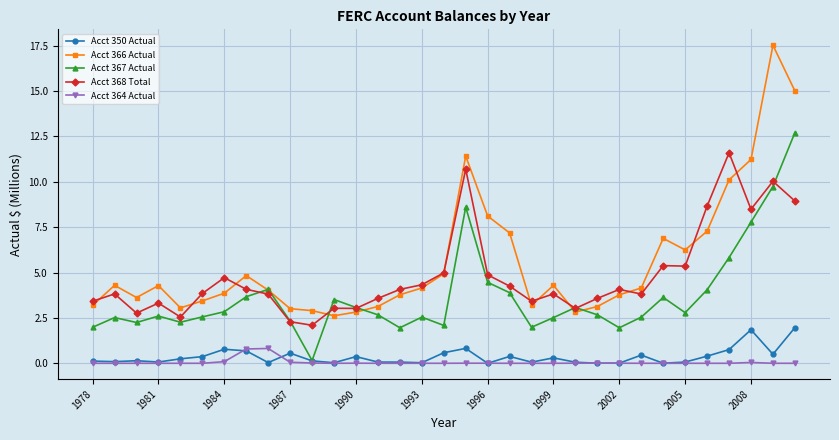

Which series has the widest spread of values?

Acct 366 Actual